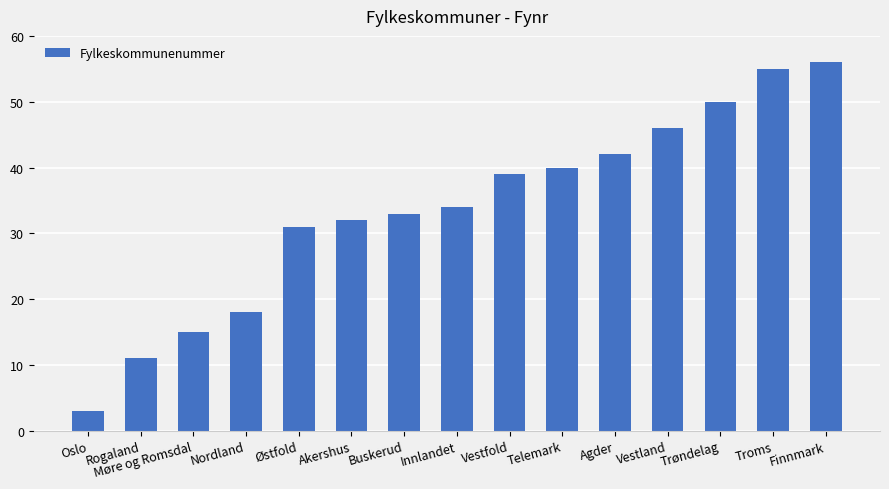

At which label is the value closest to 29?

Østfold